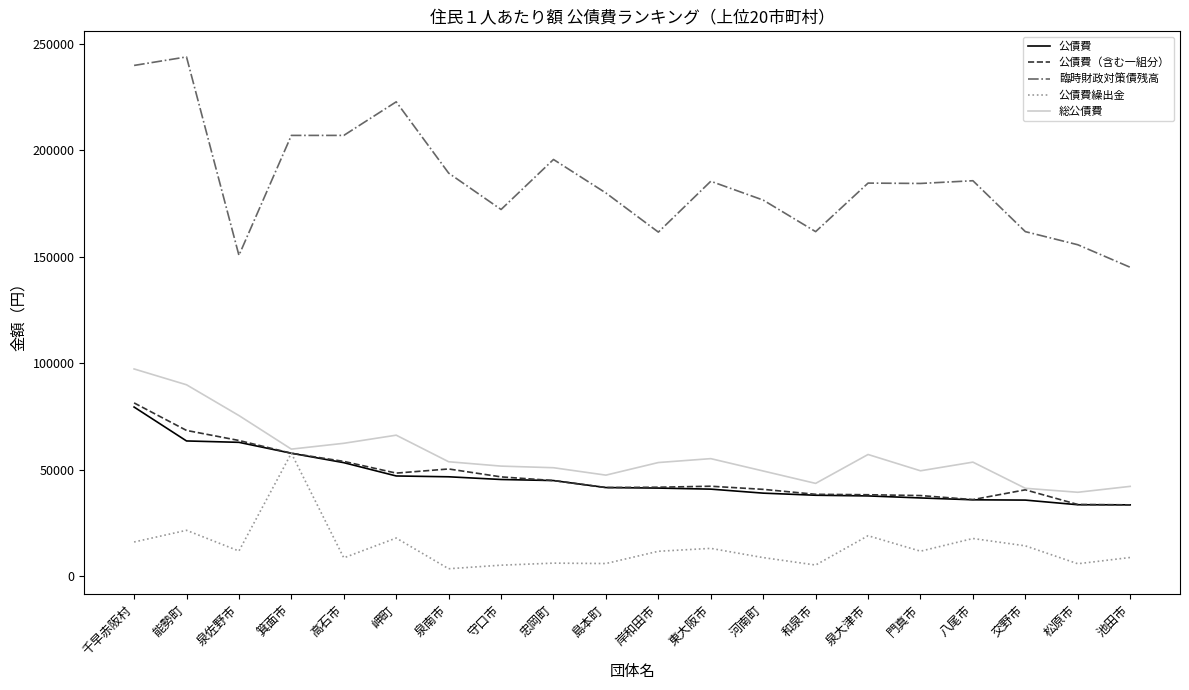

What is the sum of the 公債費 values at 河南町 and 忠岡町?

83773